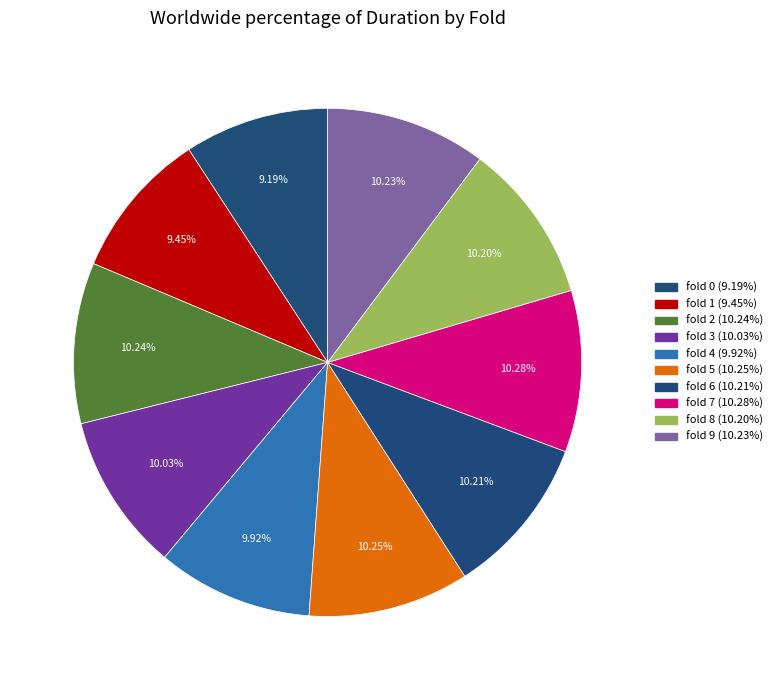

True or false: fold 1 accounts for 9% of the total.

True